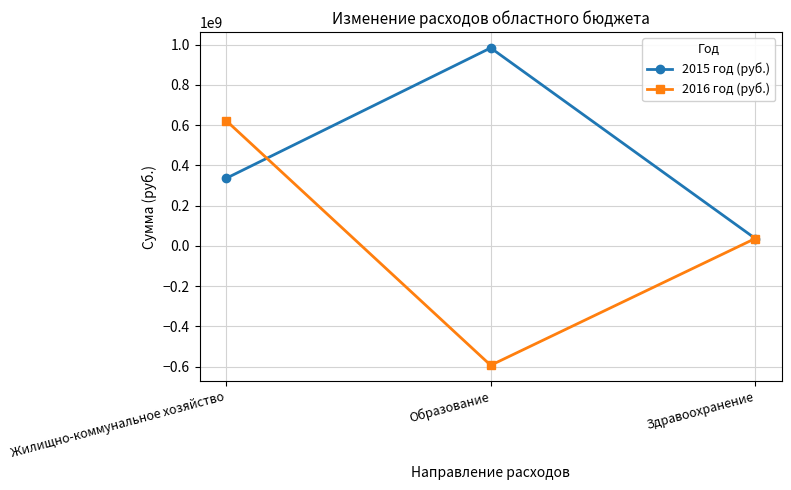

What is the label of the 1st point from the left?

Жилищно-коммунальное хозяйство